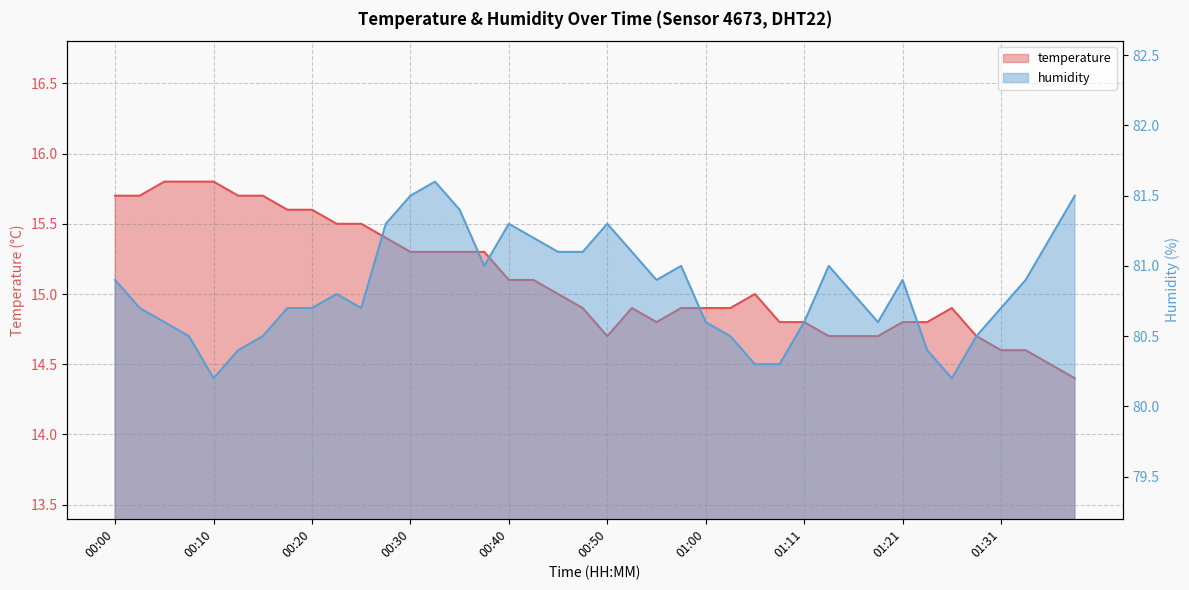

Rank the categories by humidity value from lowest to highest.

00:10, 01:26, 01:05, 01:08, 00:13, 01:23, 00:08, 00:15, 01:03, 01:29, 00:05, 01:00, 01:11, 01:18, 00:03, 00:18, 00:20, 00:25, 01:31, 00:23, 01:16, 00:00, 00:55, 01:21, 01:34, 00:38, 00:58, 01:13, 00:45, 00:48, 00:53, 00:43, 01:36, 00:28, 00:40, 00:50, 00:35, 00:30, 01:39, 00:33